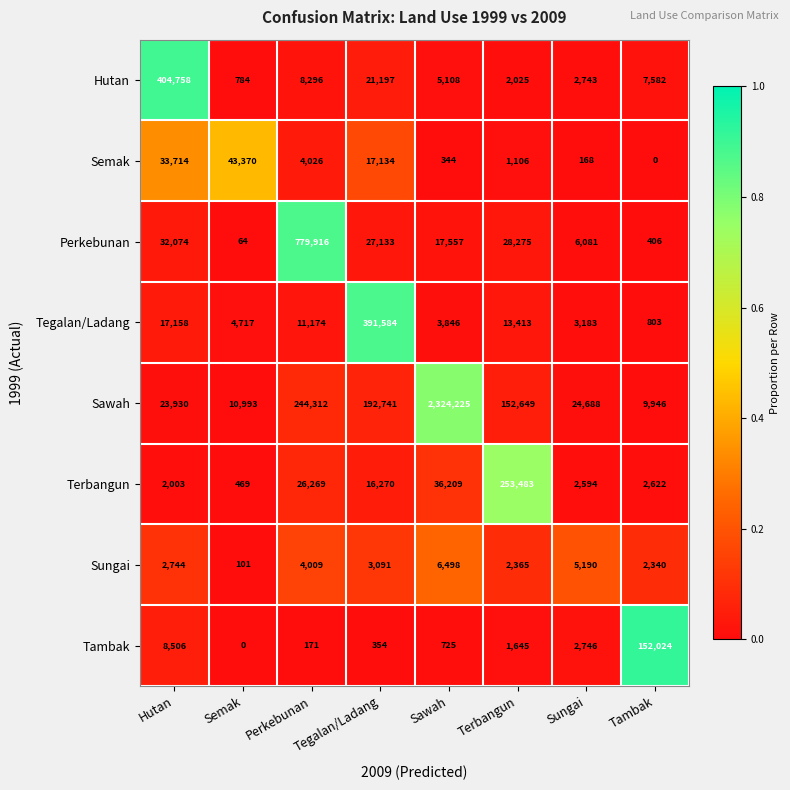

Which series changed the most between Perkebunan and Tambak?

Perkebunan